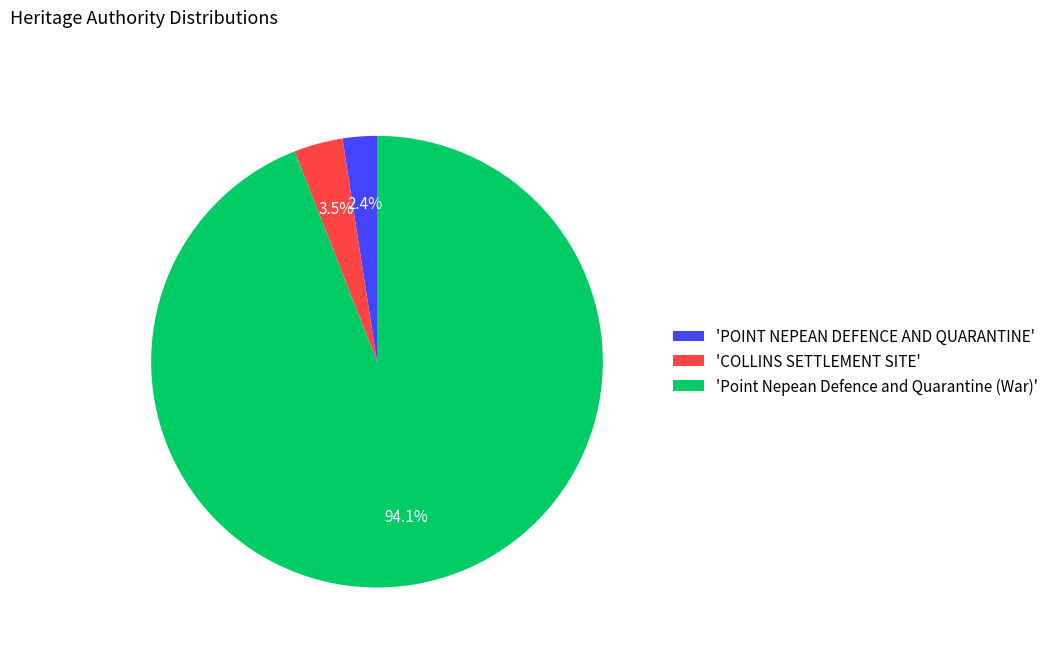

Is 'POINT NEPEAN DEFENCE AND QUARANTINE' the majority of the pie?

No